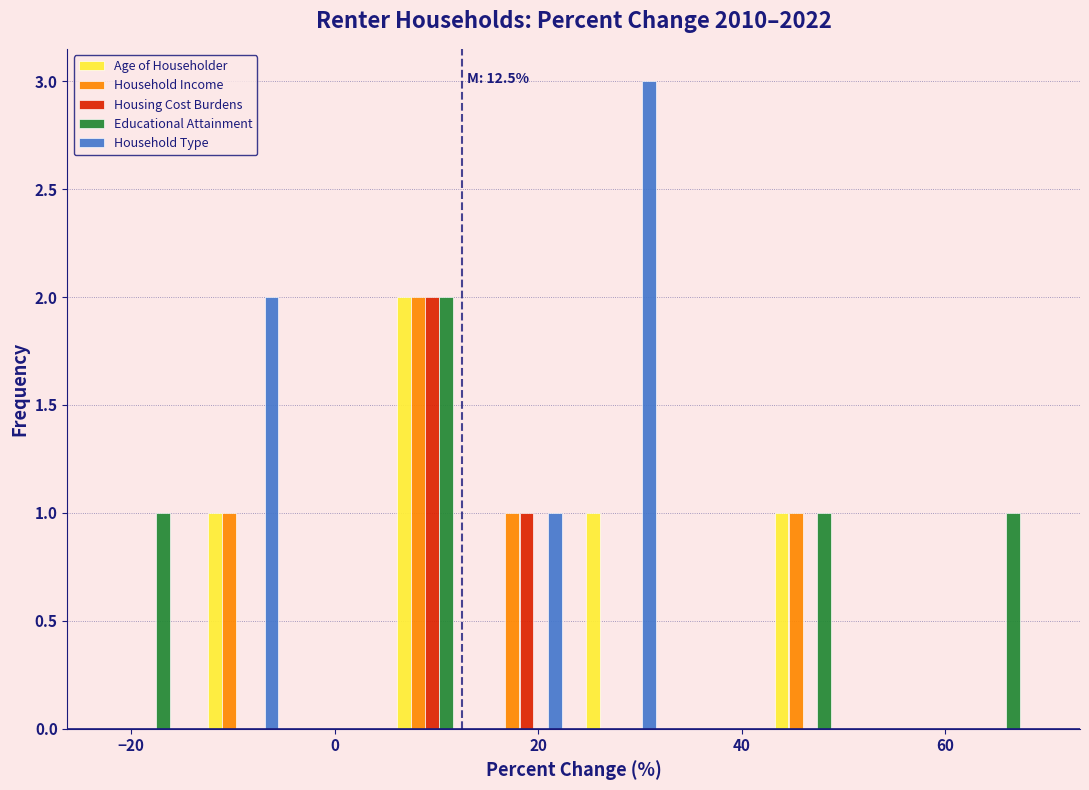

In the Household Type series, which range on the x-axis has the tallest bar?

24 to 32